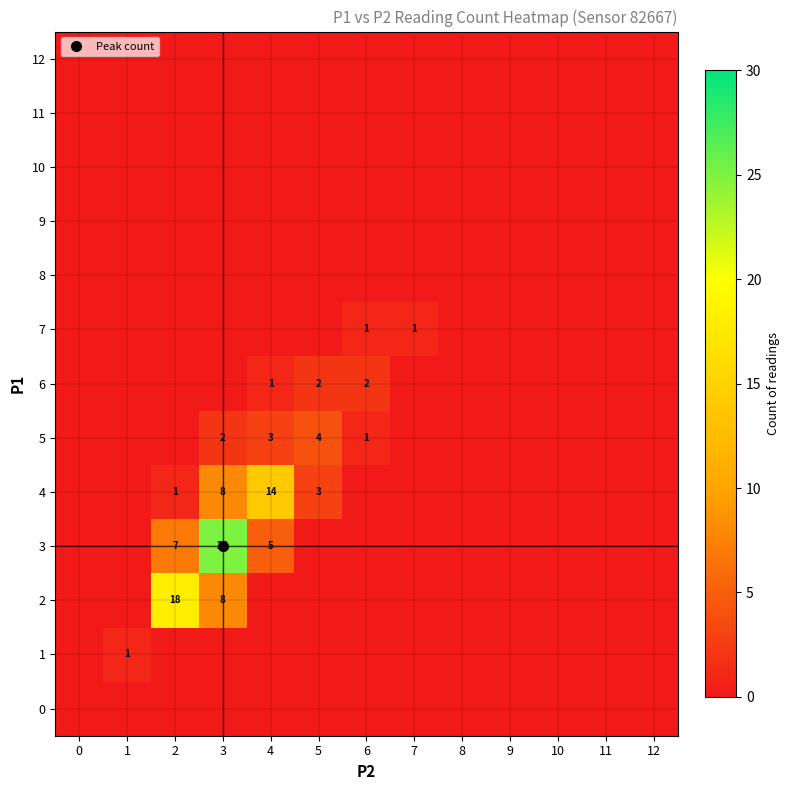

Is the value of 11 at 3 greater than the value of 5 at 8?

No